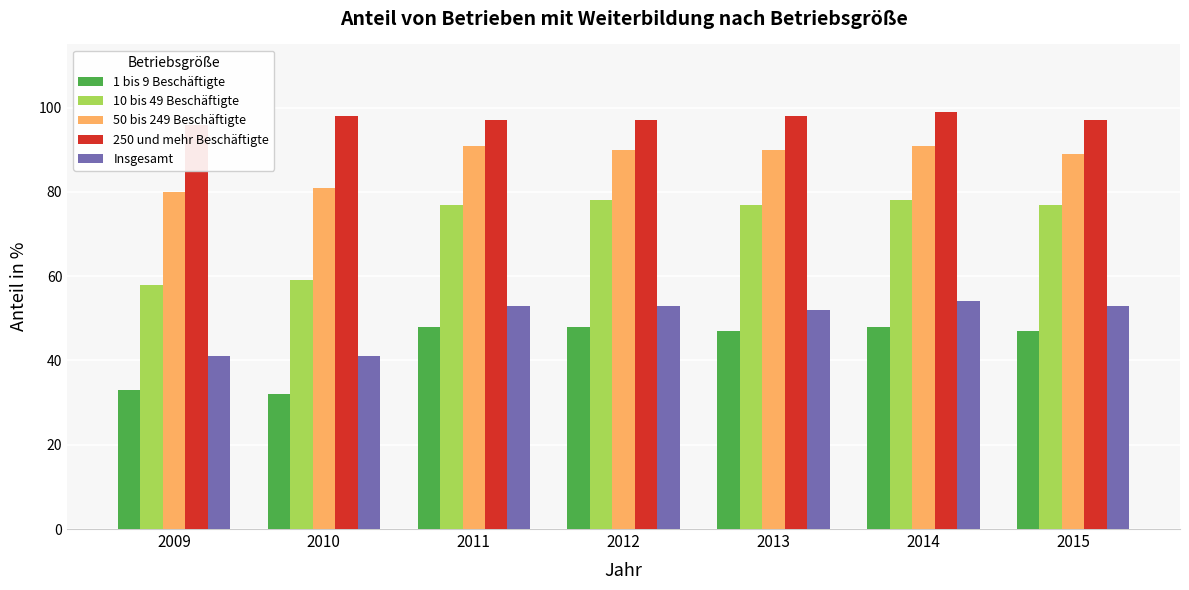

How many bars are there in total?

35